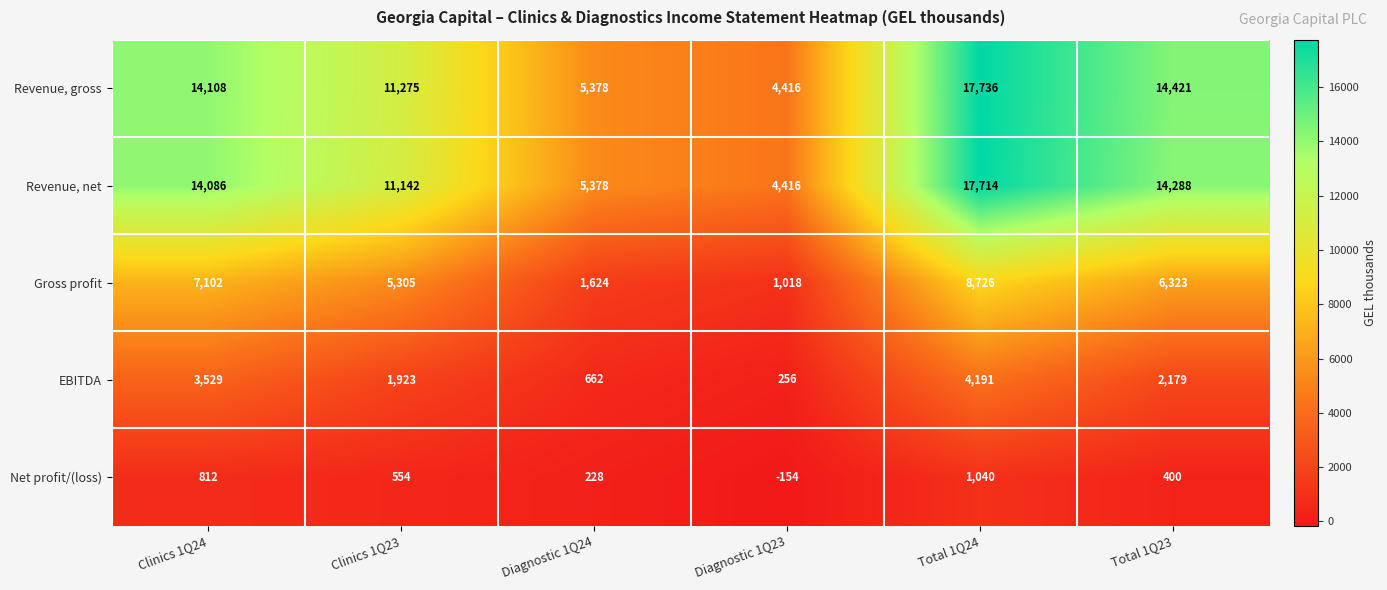

True or false: Net profit/(loss) has a value of 554 at Clinics 1Q23.

True